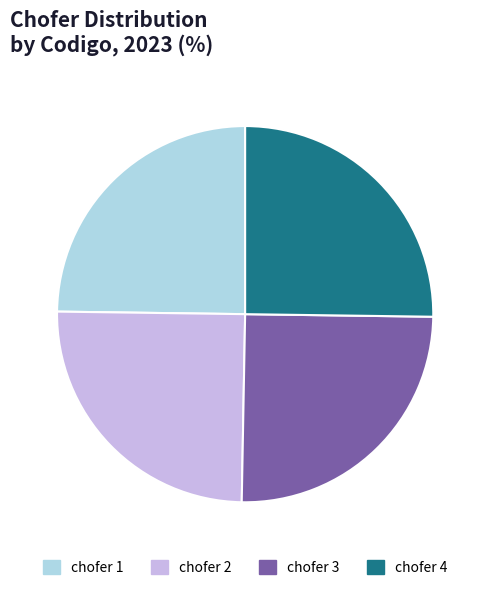

Is it true that chofer 3 is 25% of the pie?

True